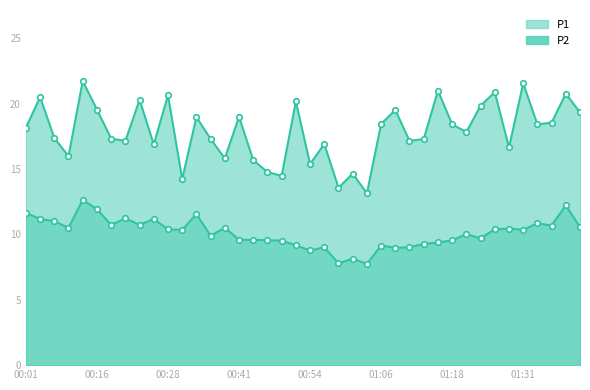

At 00:41, list the series in order from smallest to largest.

P2_line, P1_line